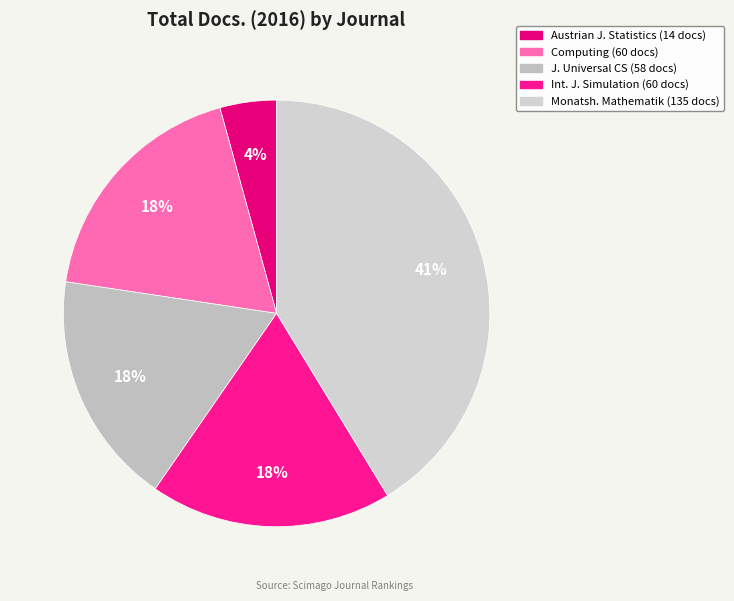

What is the smallest slice in the pie chart?

Austrian Journal of Statistics